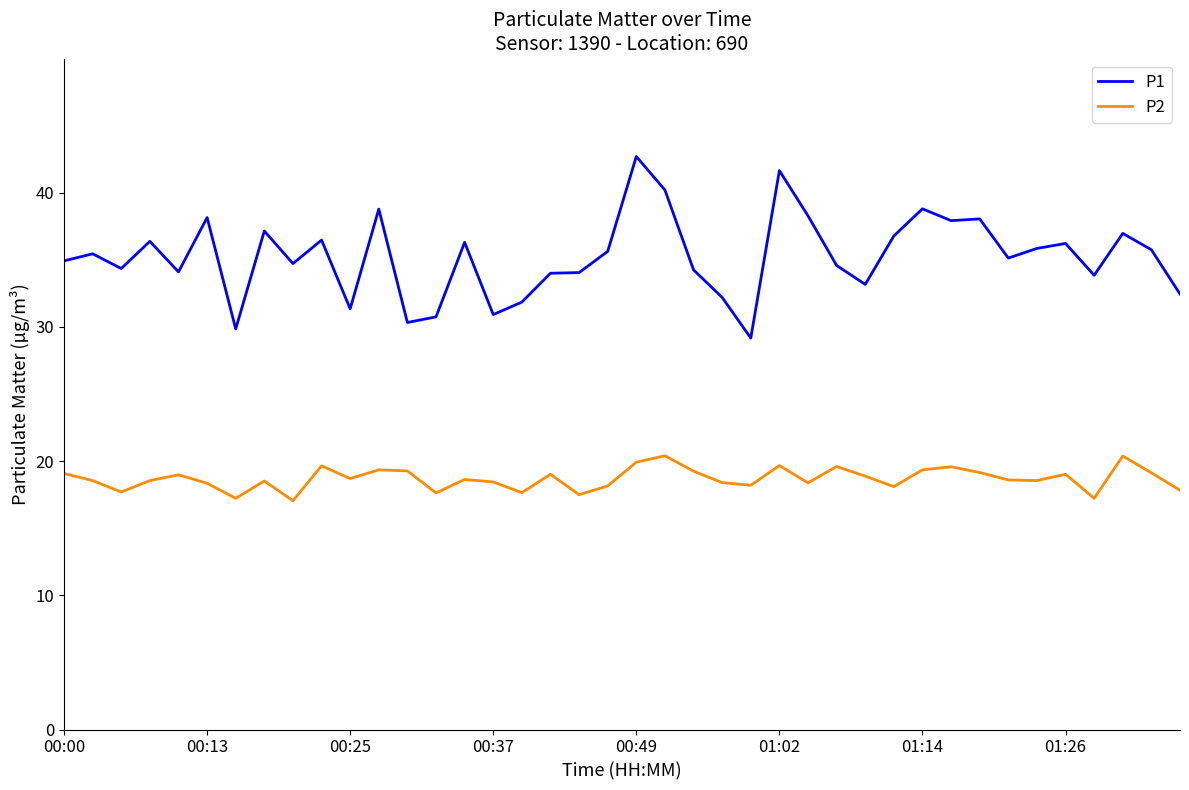

What is the difference between the maximum and minimum values in the P1 series?

13.5